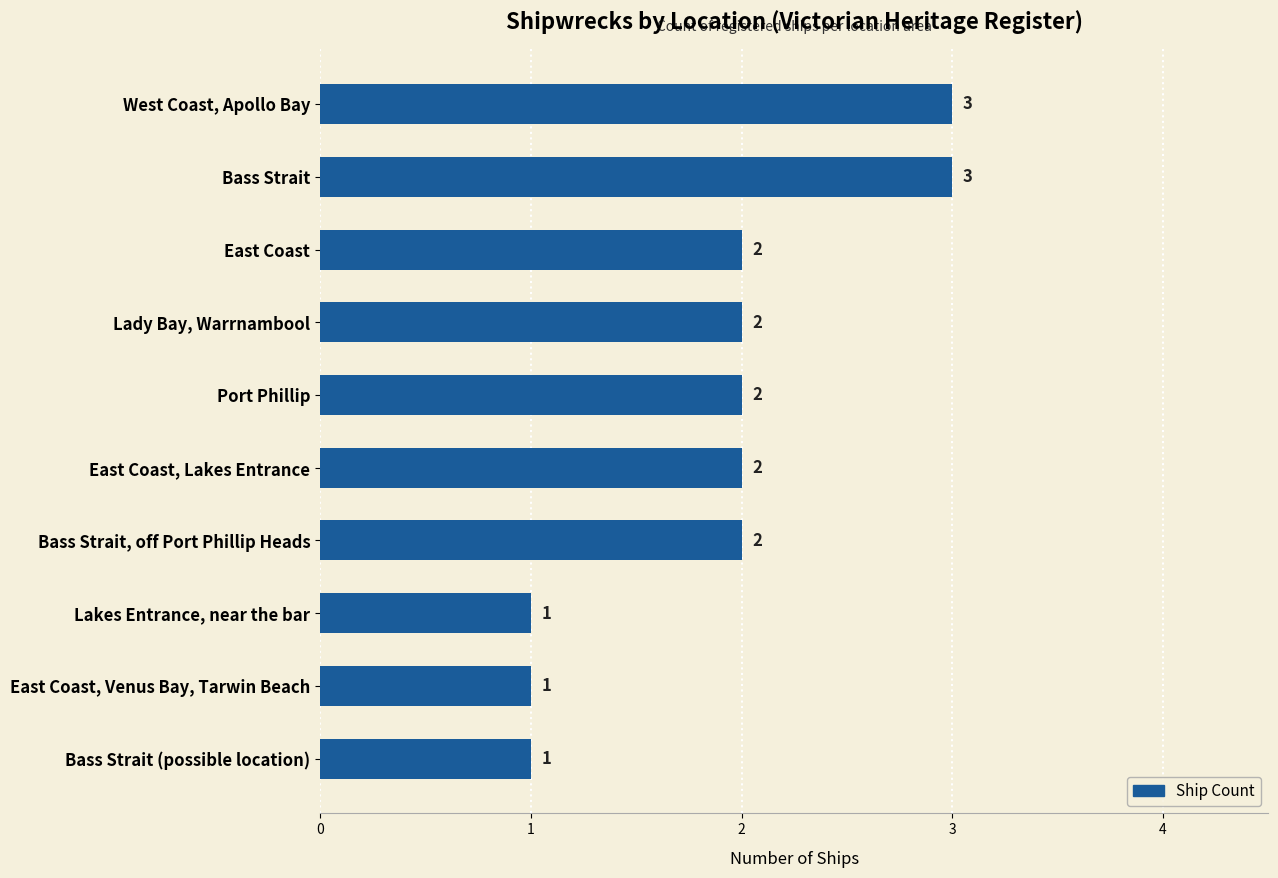

Reading top to bottom, what are all the values shown in this chart?

West Coast, Apollo Bay=3	Bass Strait=3	East Coast=2	Lady Bay, Warrnambool=2	Port Phillip=2	East Coast, Lakes Entrance=2	Bass Strait, off Port Phillip Heads=2	Lakes Entrance, near the bar=1	East Coast, Venus Bay, Tarwin Beach=1	Bass Strait (possible location)=1